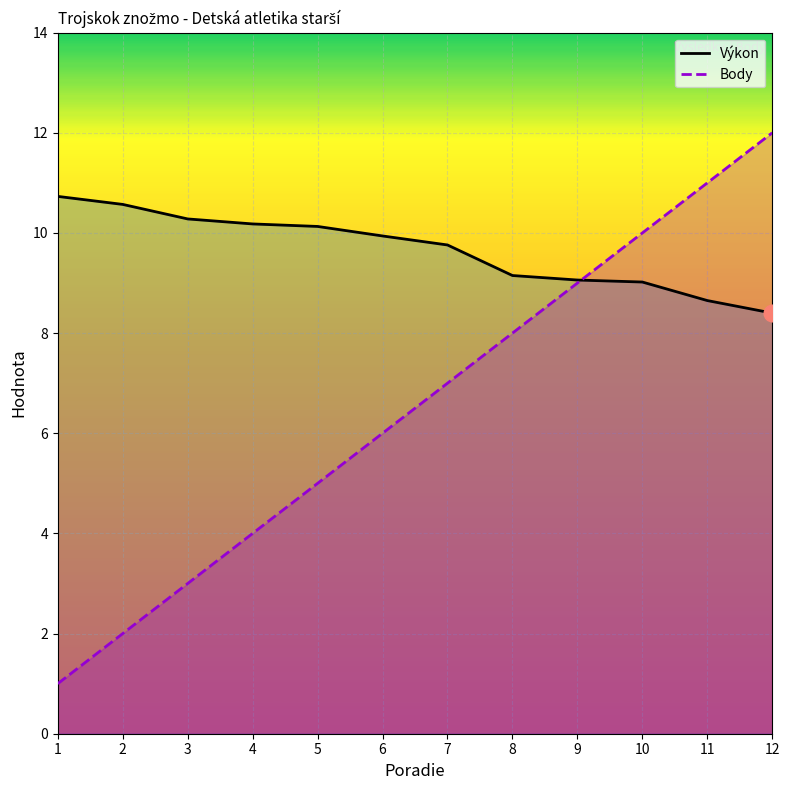

Between 3 and 8, which series saw the biggest shift?

Body